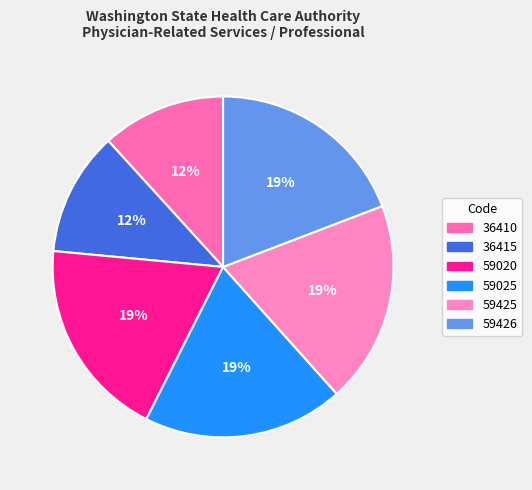

Is 36410 the majority of the pie?

No